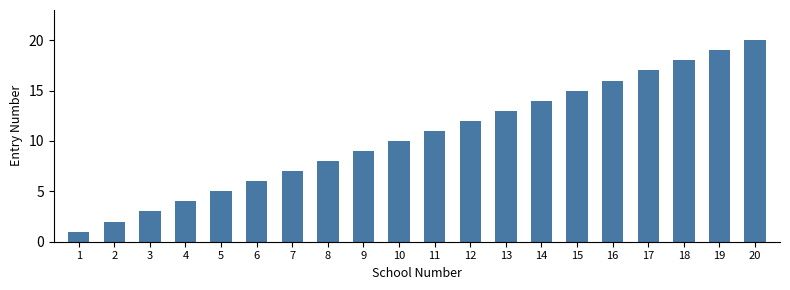

What is the value of the 20th bar from the left?

20